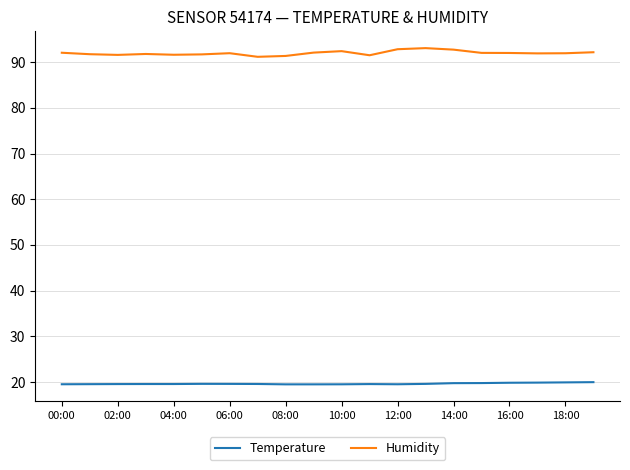

What is the highest value of the Temperature series?

20.0